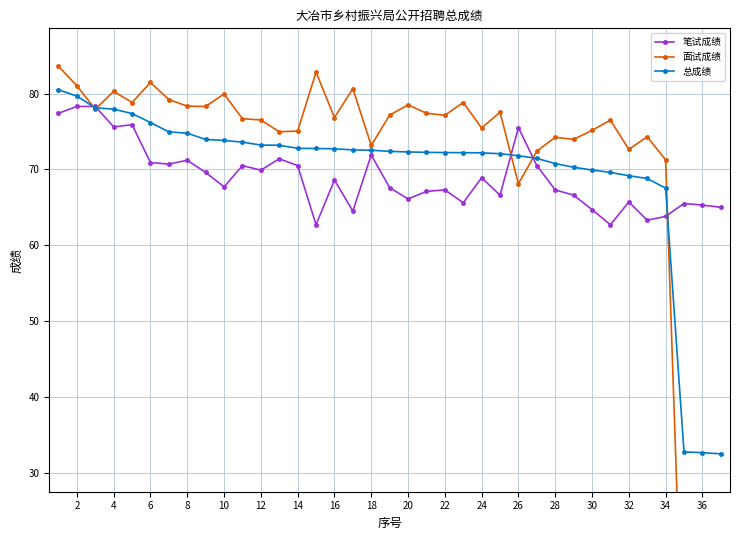

The 笔试成绩 series shows 26.1 at 10. True or false?

False